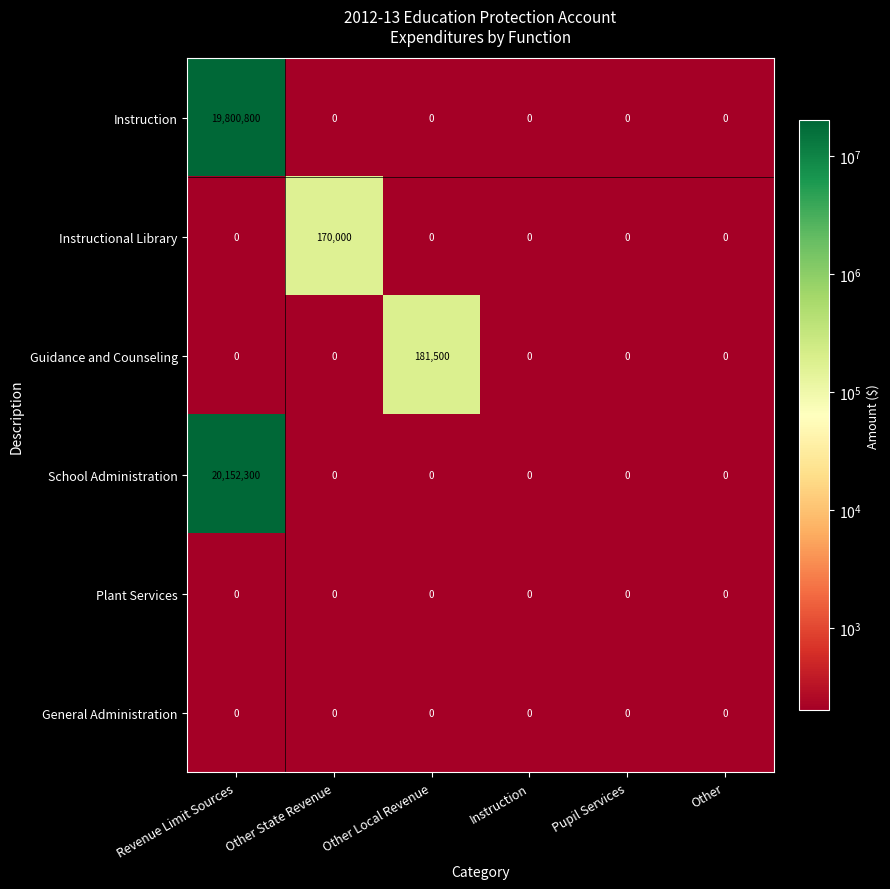

What is the average value of the Instruction series?

3300133